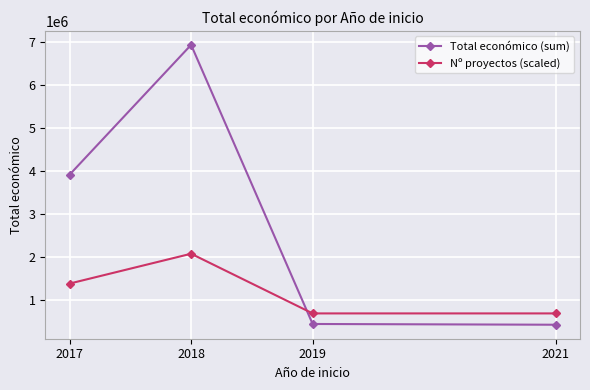

What is the average value of the Nº proyectos (scaled) series?

1213440.9